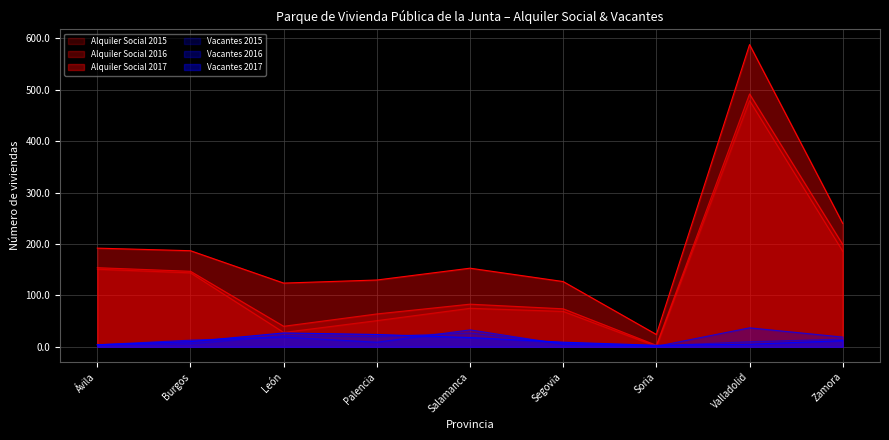

True or false: Alquiler Social 2015 and Alquiler Social 2016 cross at least once.

False